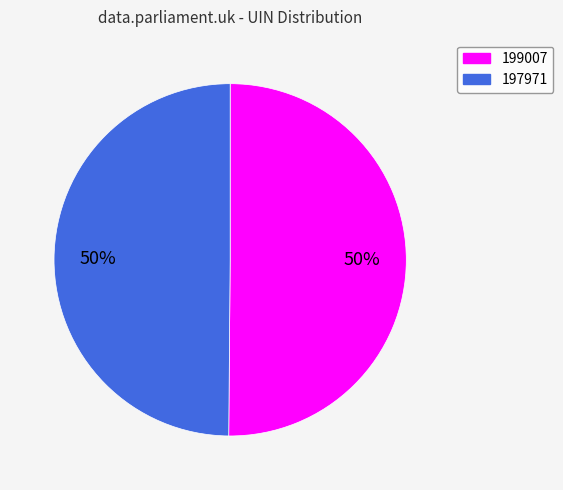

The 199007 slice represents 50% of the pie. True or false?

True